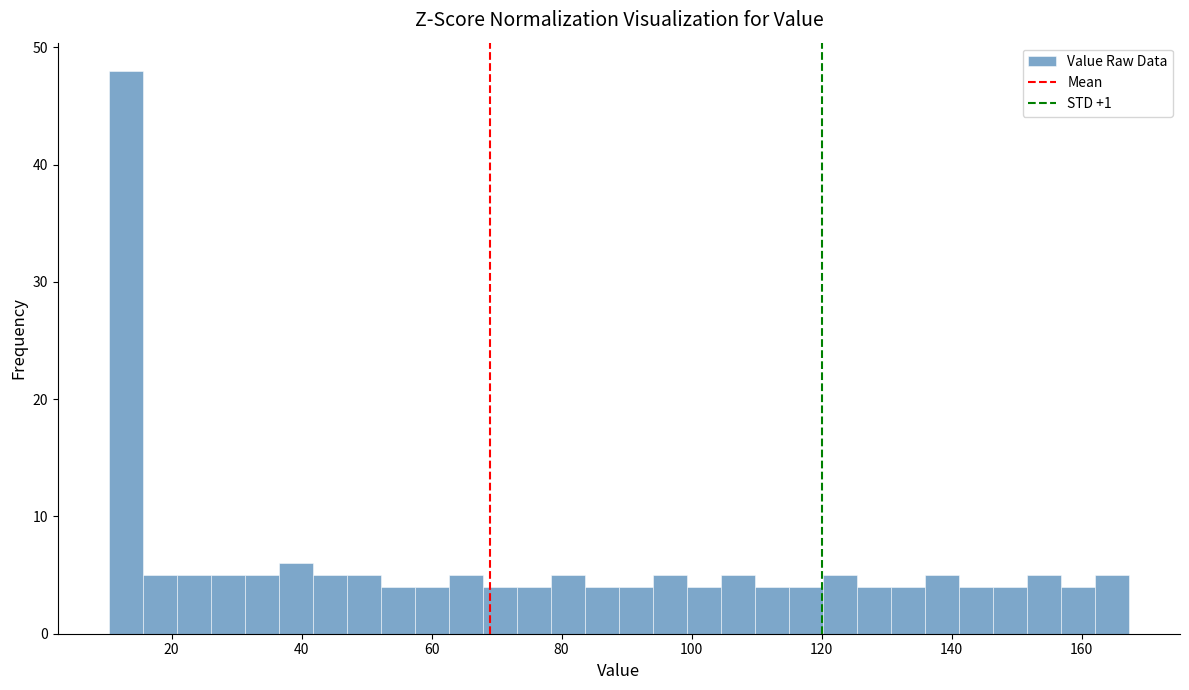

Read against the x-axis, roughly where is the centre of the tallest bar?

12